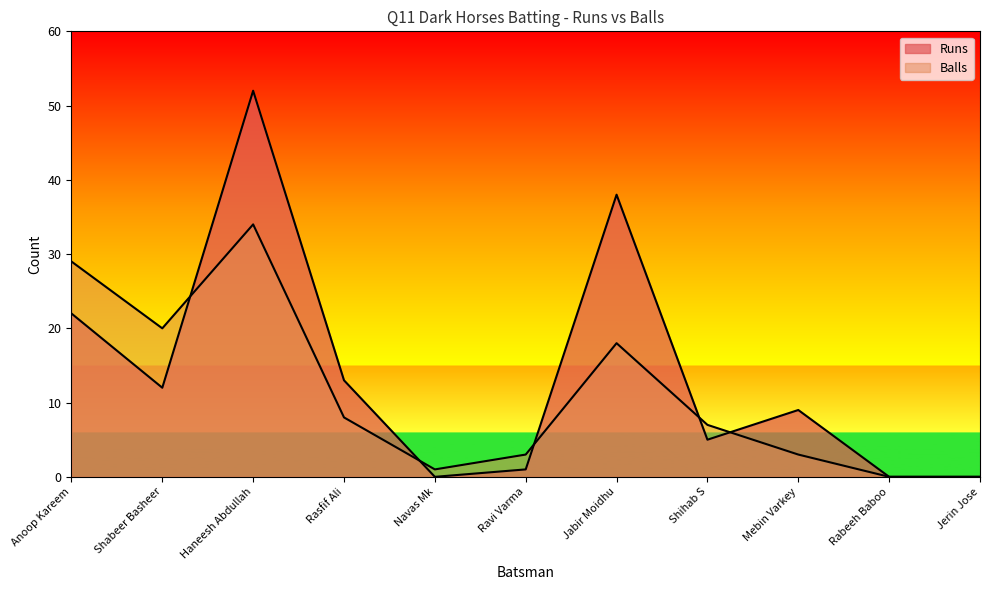

How many lines are shown in the chart?

2